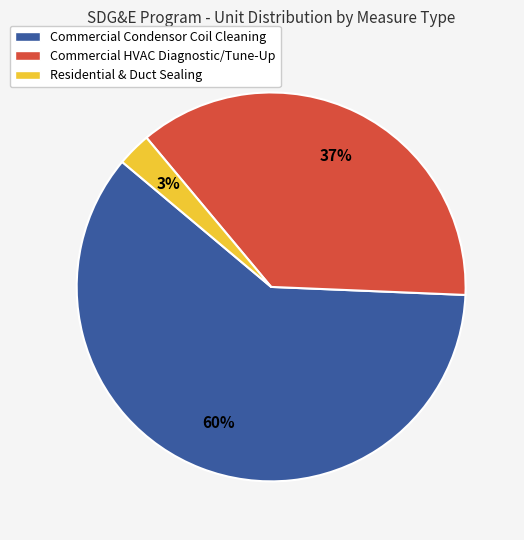

Which category has the smallest portion of the pie?

Residential & Duct Sealing